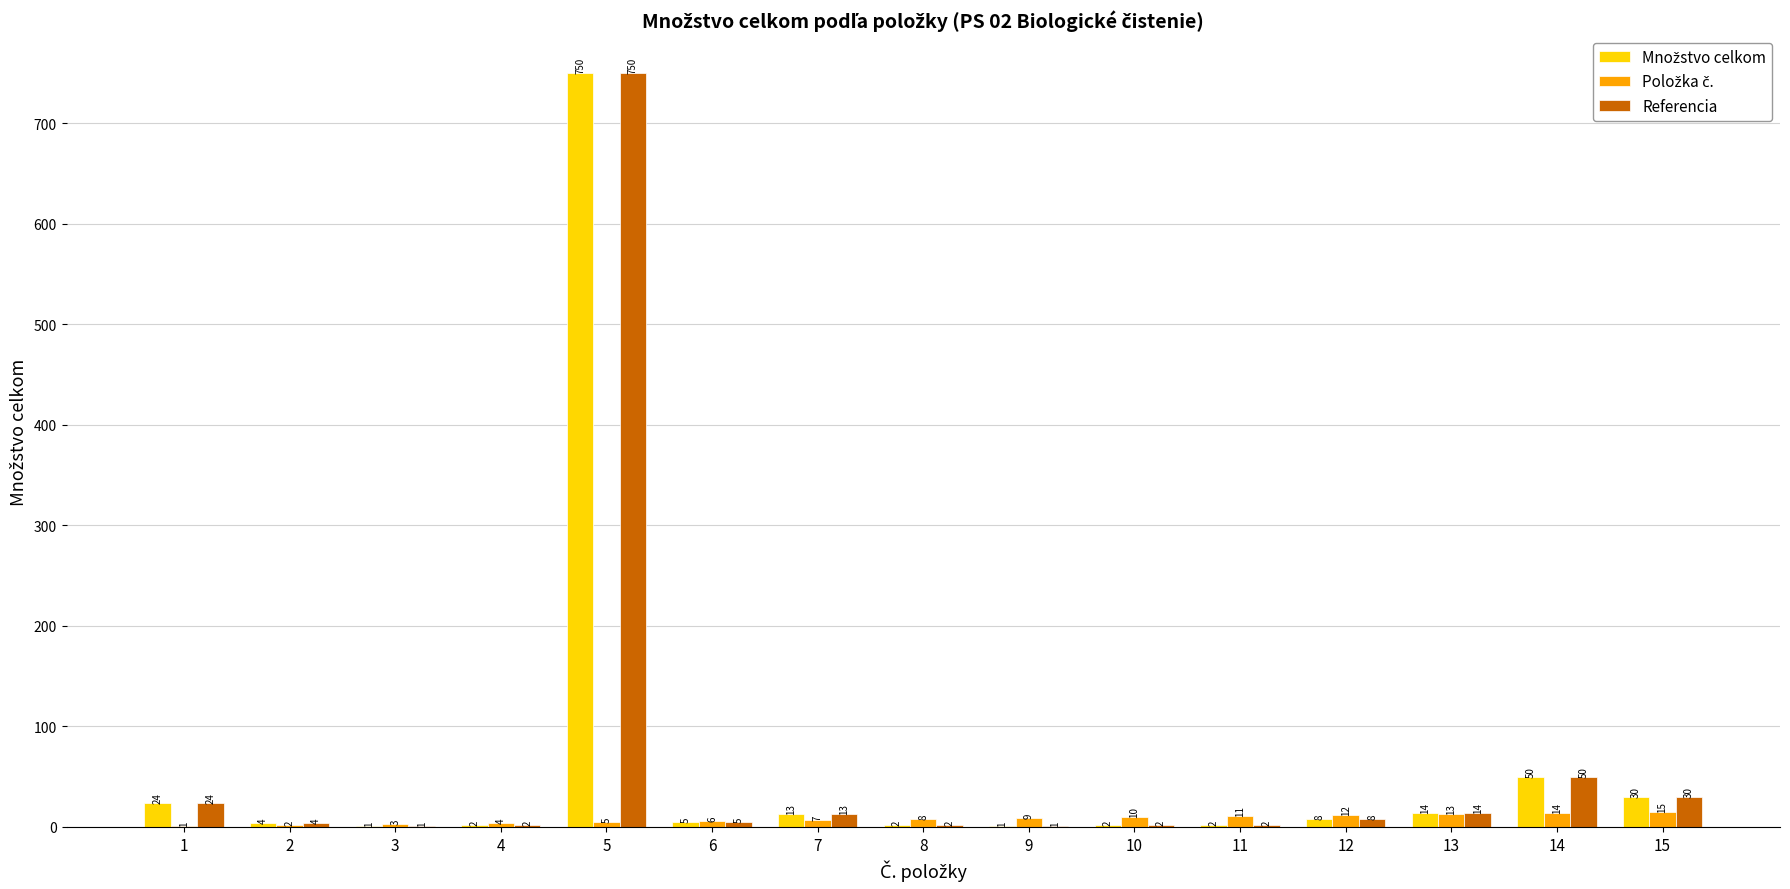

True or false: Referencia has a value of 13 at 7.

True